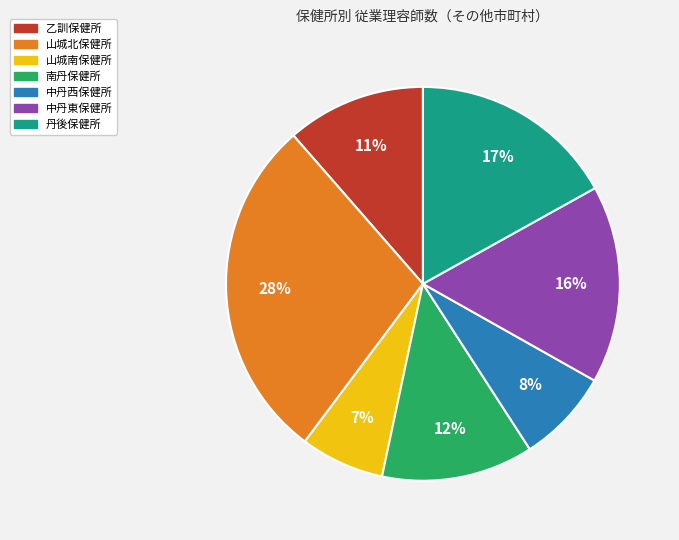

Does 南丹保健所 represent more than half of the total?

No